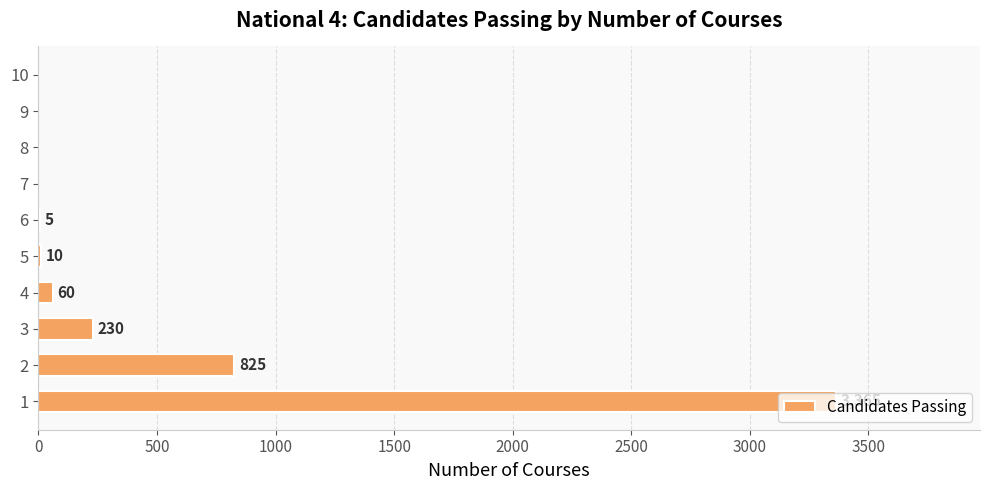

What is the greatest value displayed?

3365